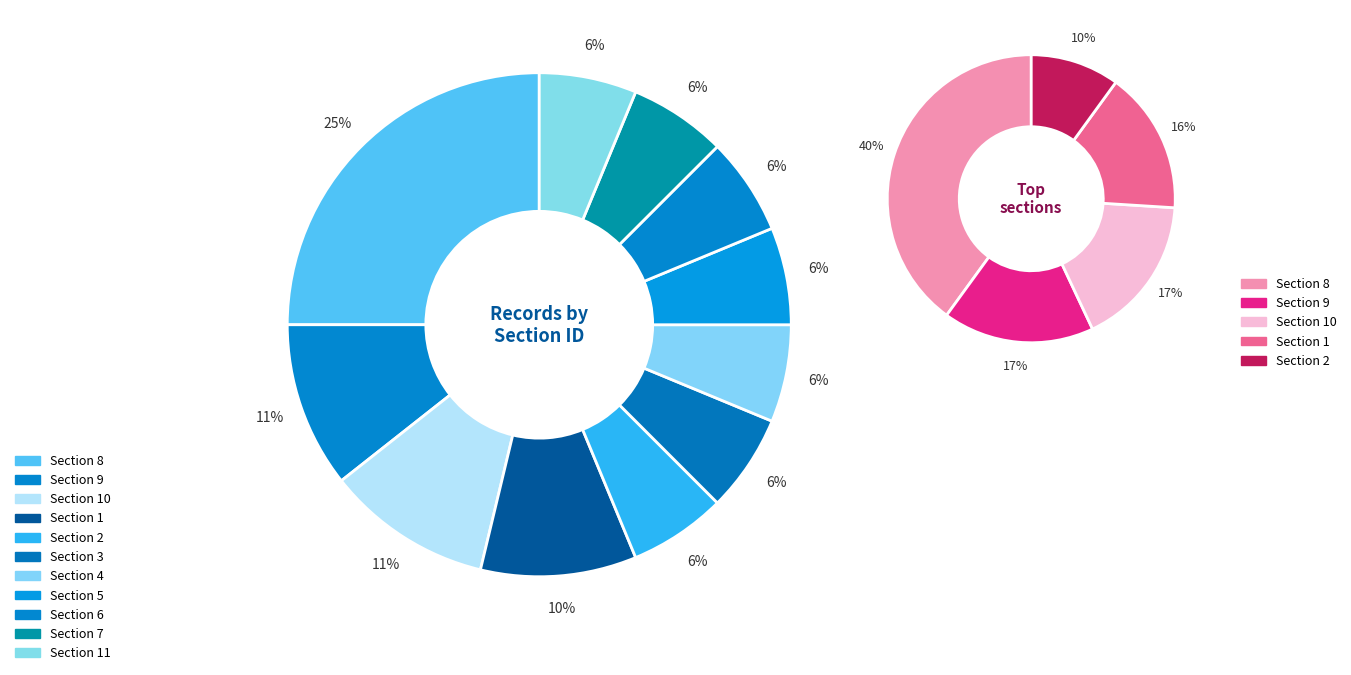

How many segments does this pie chart have?

11